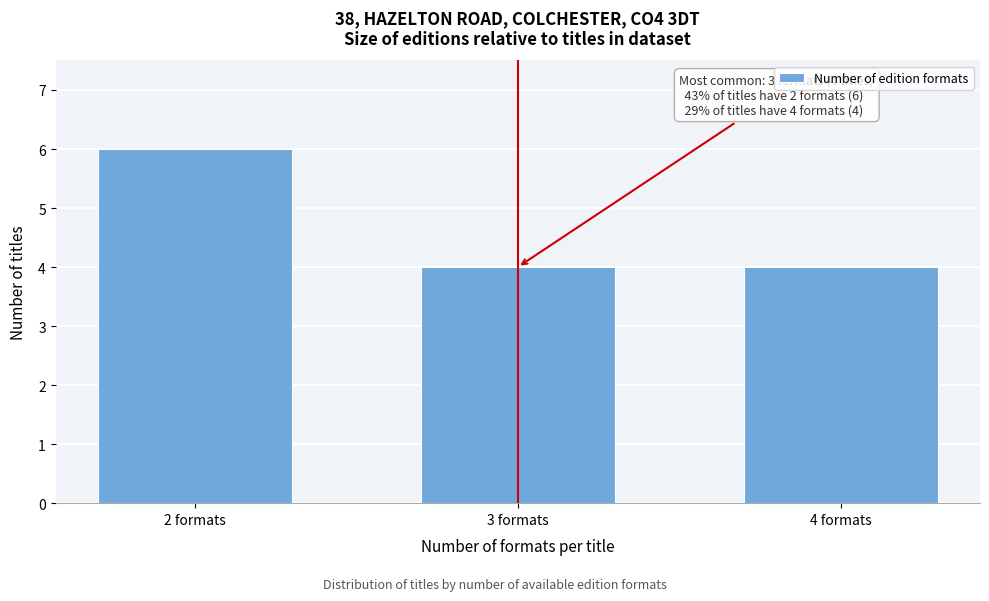

Reading left to right, what are all the values shown in this chart?

6	4	4